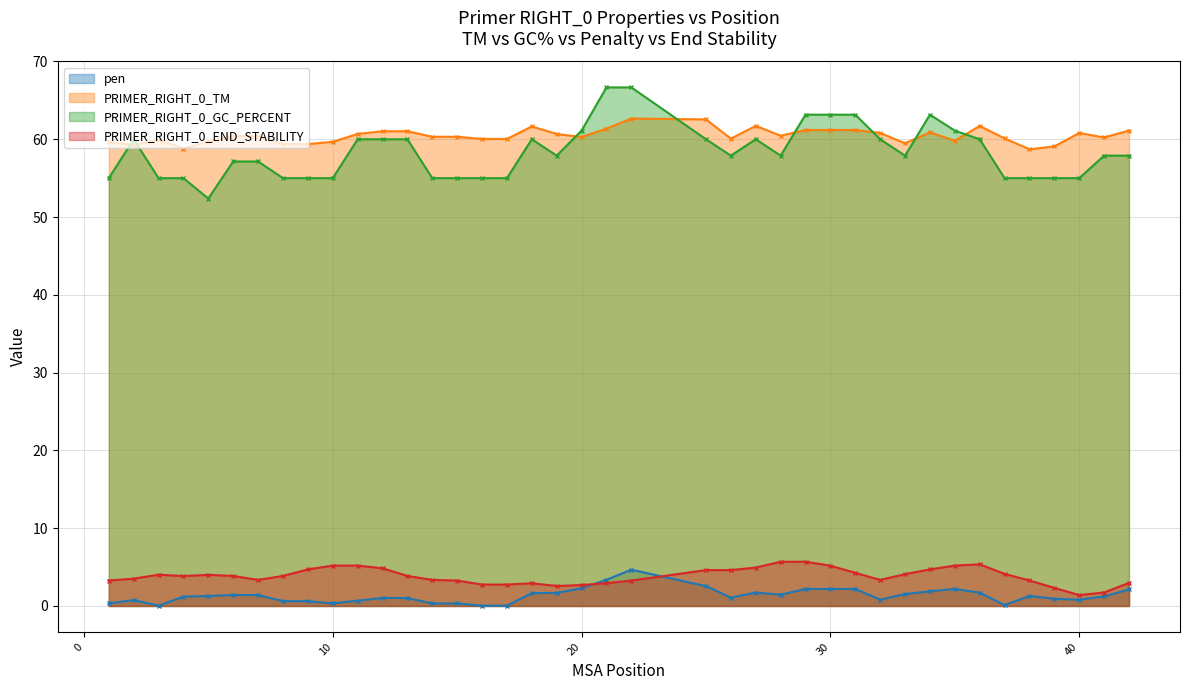

What is the sum of all PRIMER_RIGHT_0_END_STABILITY values?

153.5